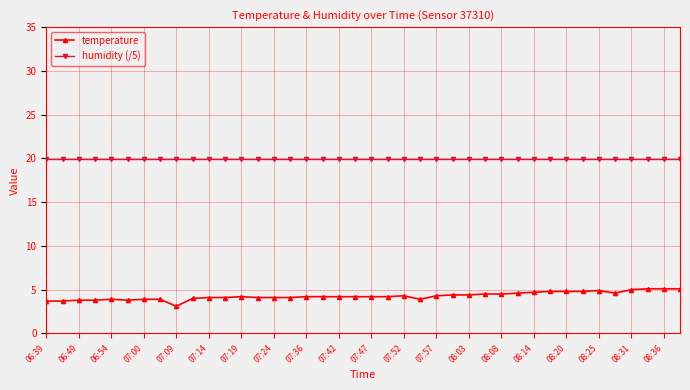

True or false: temperature has more than 0 interior local peaks.

True